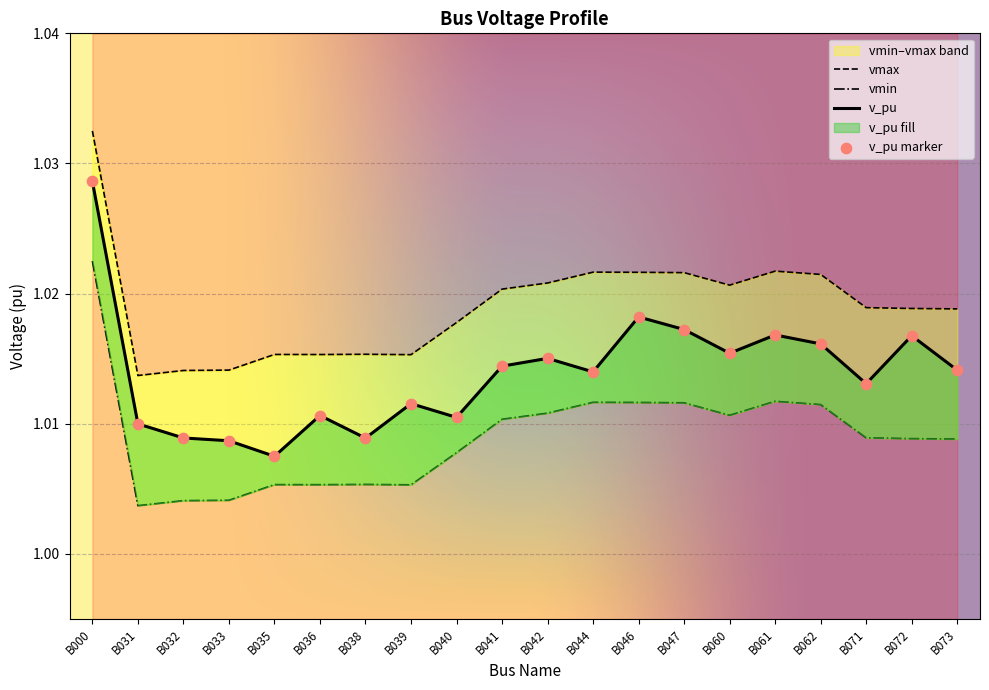

Which series has the widest spread of Y values?

v_pu